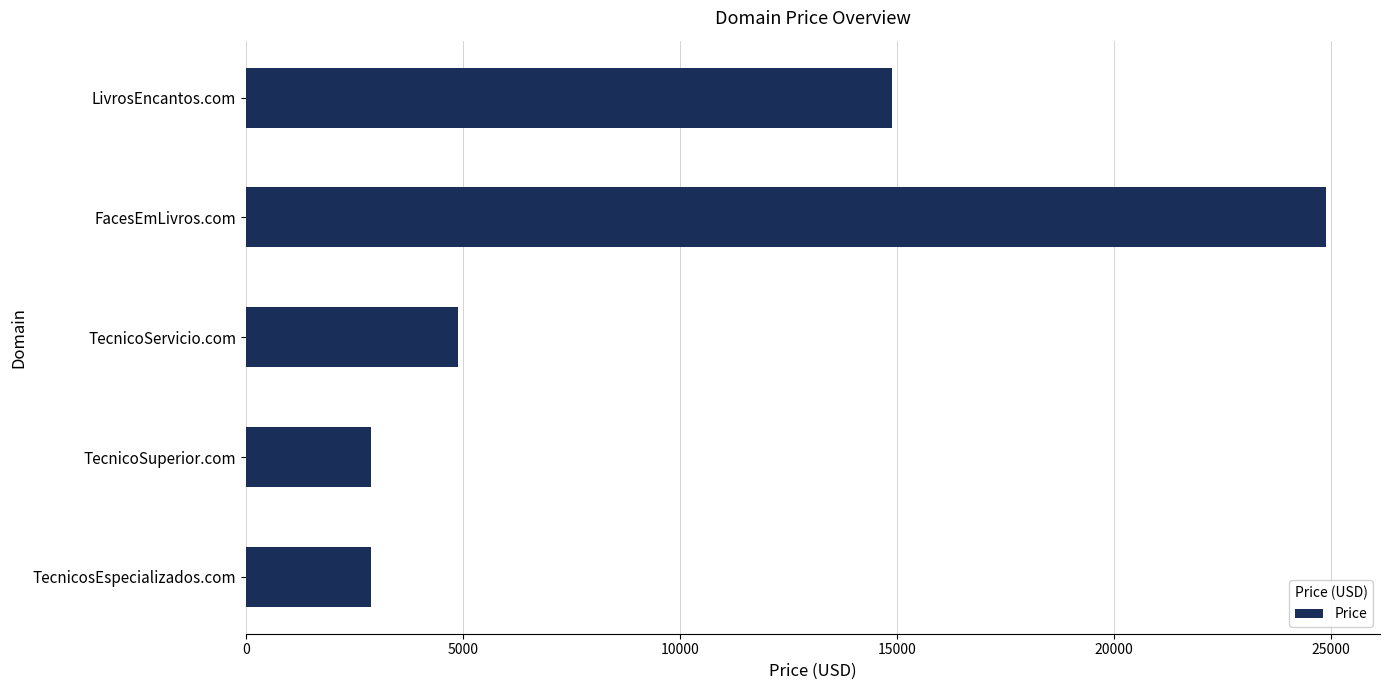

How many distinct data groups are displayed?

1